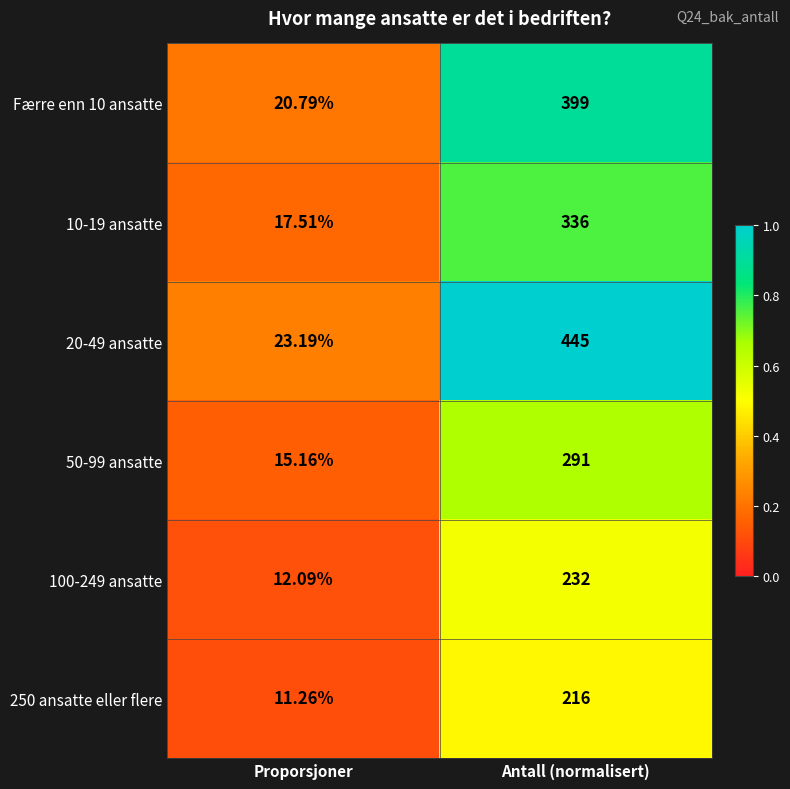

Which series has the widest spread of values?

20-49 ansatte